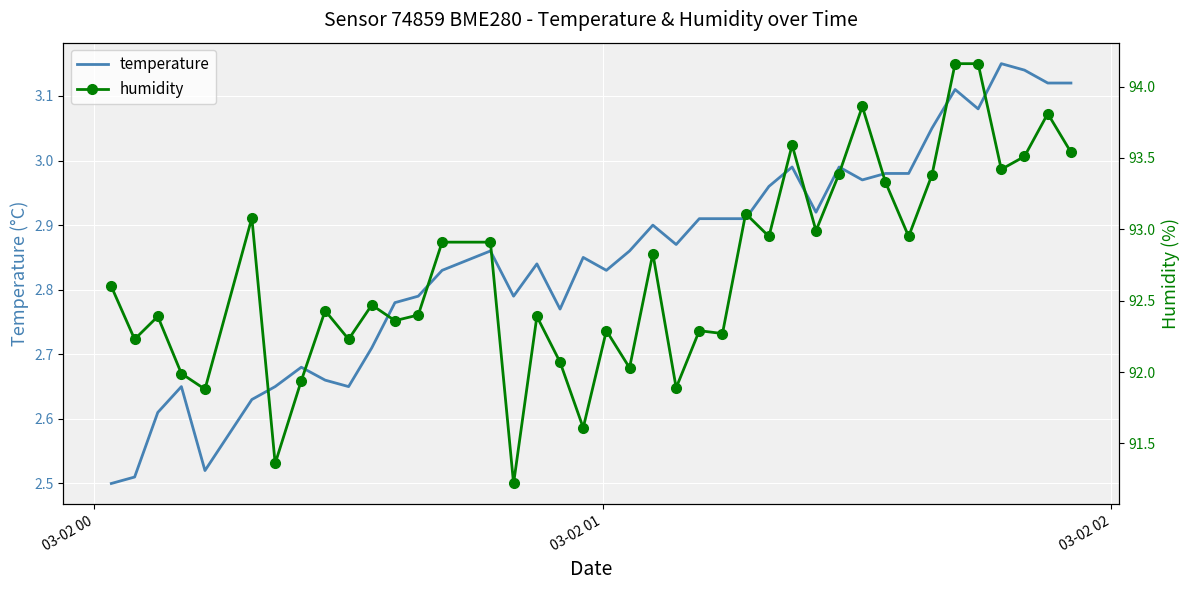

List the series in order of their peak value, highest first.

humidity, temperature